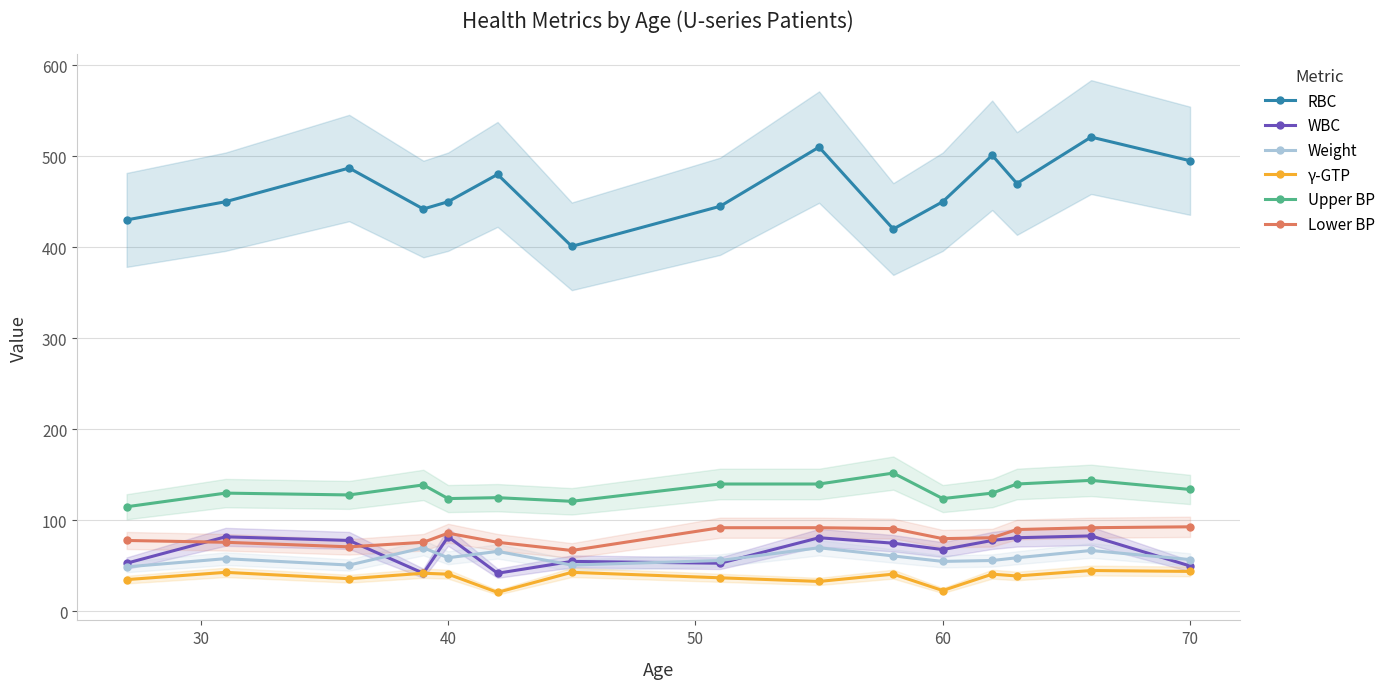

How many values in the Upper BP series exceed 130?

7